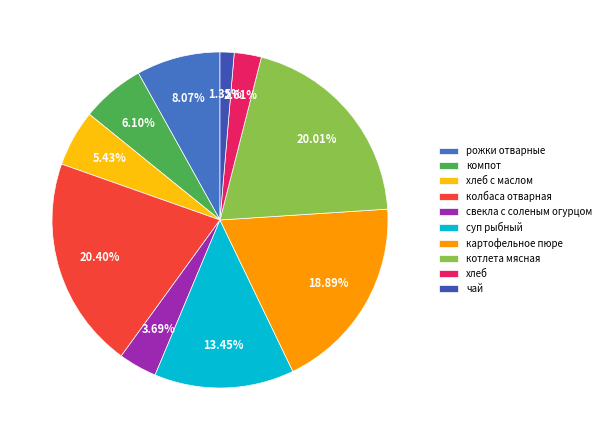

To the nearest percent, what percentage of the pie is котлета мясная?

20%